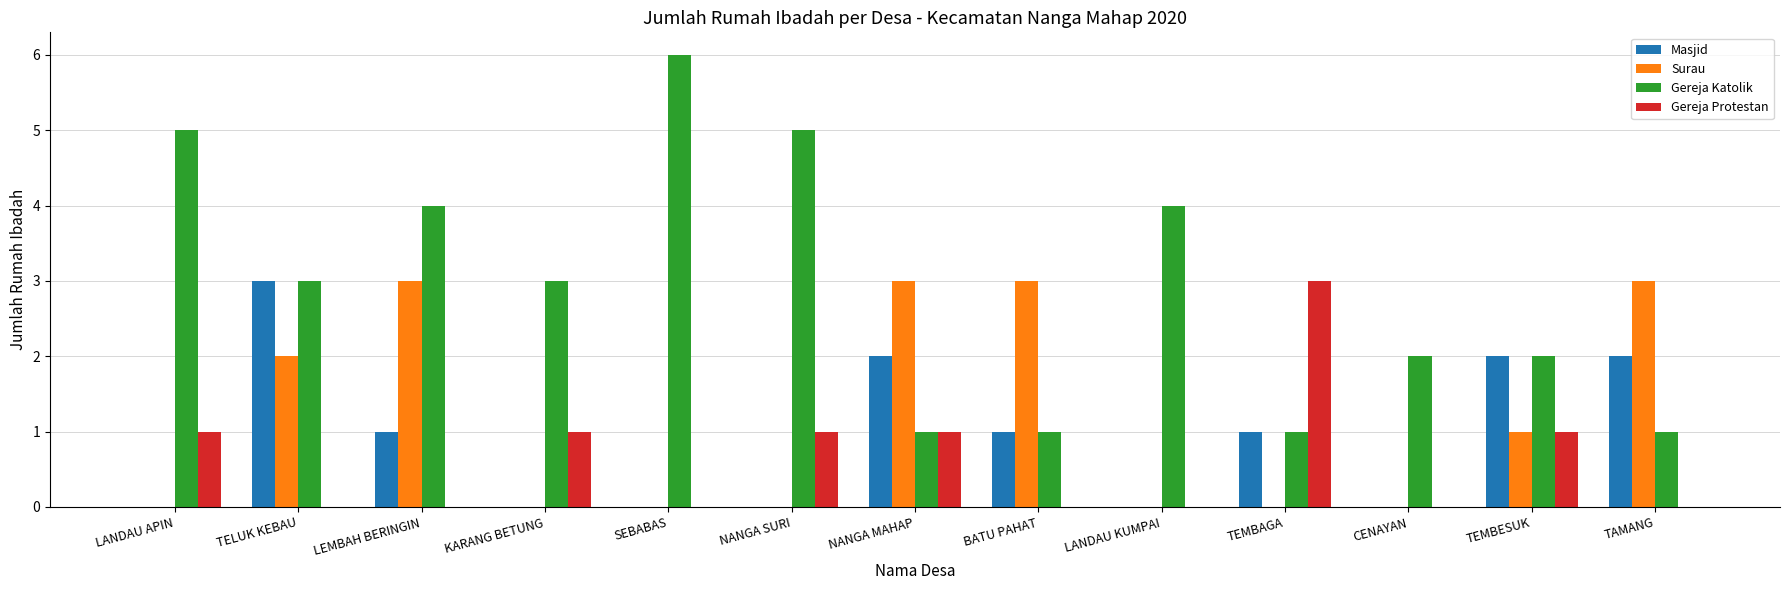

What is the total value across all series at SEBABAS?

6